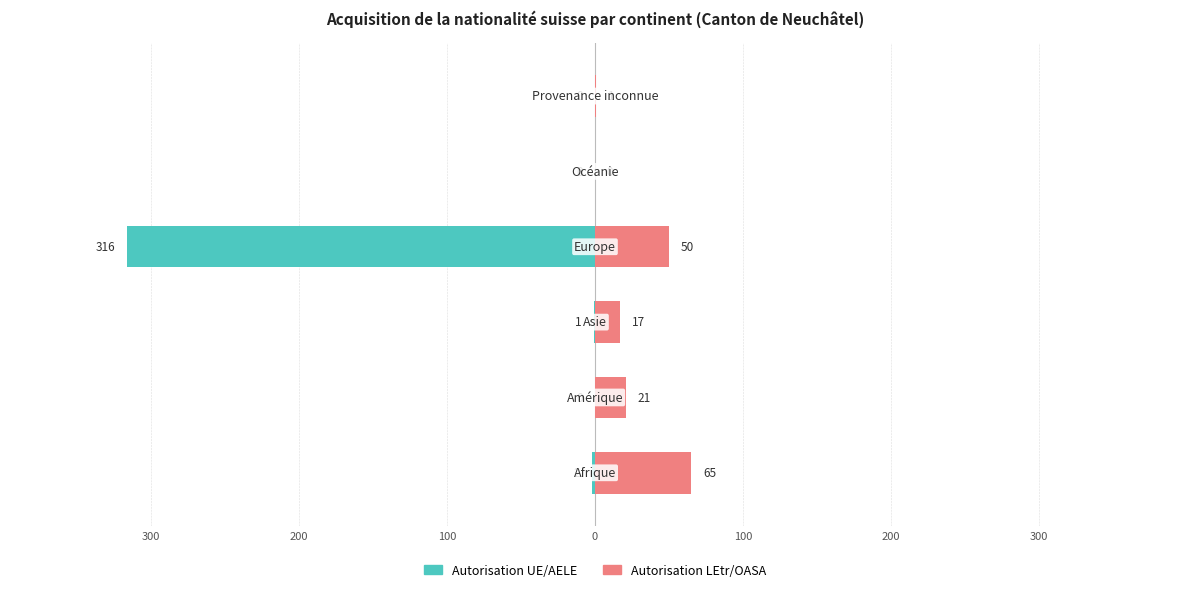

The value of Autorisation UE/AELE at 100 is 0. True or false?

True